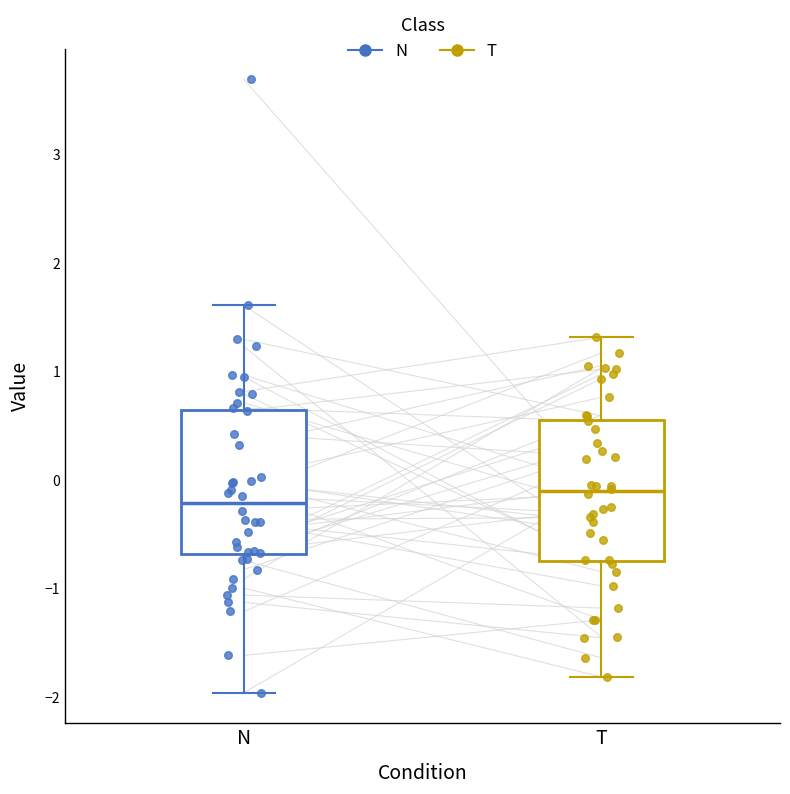

Where does the upper whisker of the box for N end on the y-axis? The values are not printed on the chart, so give them approximately, as read against the axis.

1.6